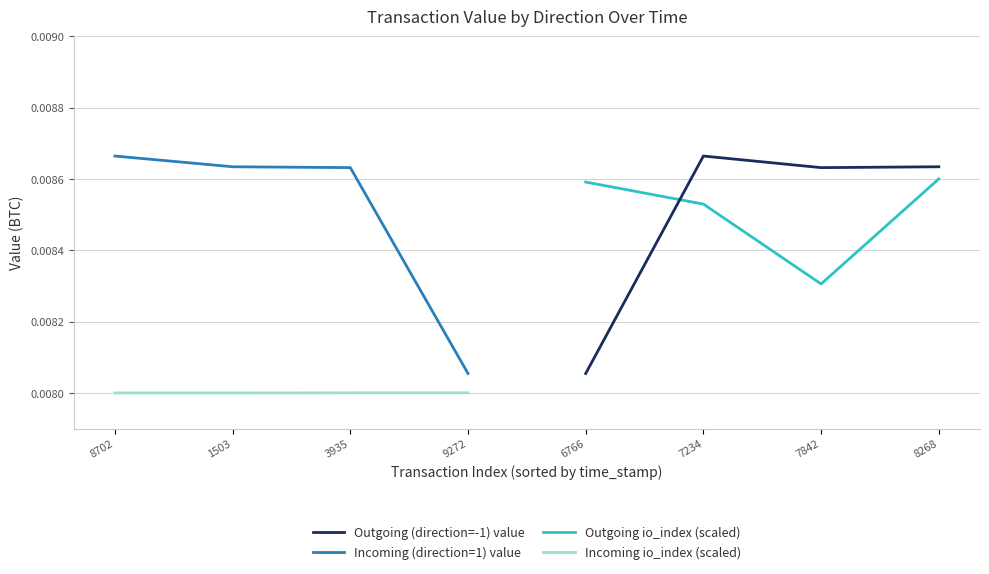

How many Outgoing (direction=-1) value values are between 0 and 1?

4